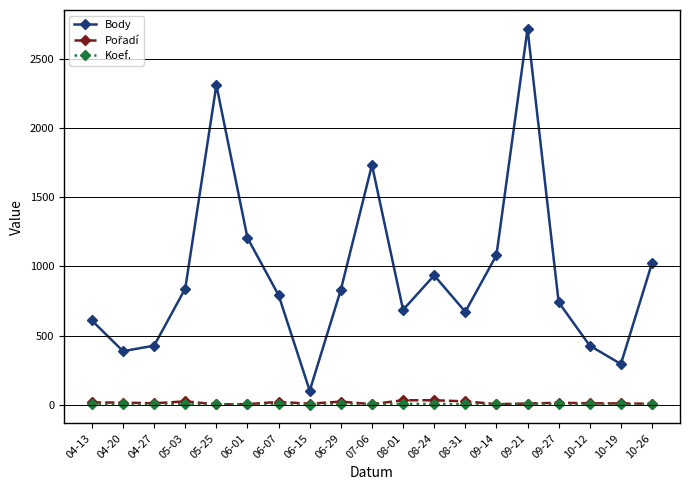

At which category does Body reach its first local peak?

05-25